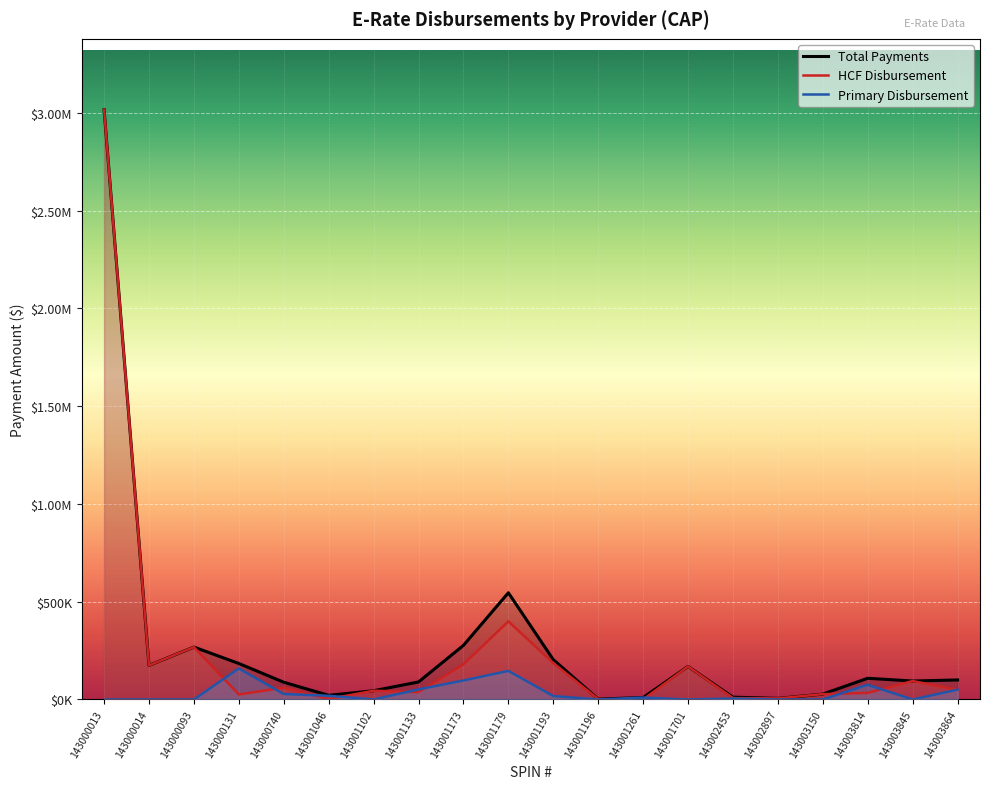

Reading right to left, extract all data points from this chart.

Total Payments: 143003864=99750.7	143003845=94355.9	143003814=108438.4	143003150=27431.1	143002897=5565.3	143002453=11803.4	143001701=169090.3	143001261=9699.1	143001196=1967.4	143001193=203792.1	143001179=545848.5	143001173=276590.8	143001133=89524.2	143001102=44742.0	143001046=21187.3	143000740=88031.6	143000131=184036.2	143000093=267964.4	143000014=174156.5	143000013=3016928.1
HCF Disbursement: 143003864=49366.6	143003845=94355.9	143003814=33465.9	143003150=27431.1	143002897=5565.3	143002453=7193.9	143001701=169090.3	143001261=0.0	143001196=1967.4	143001193=186321.5	143001179=399517.0	143001173=179564.2	143001133=37971.6	143001102=44742.0	143001046=2299.1	143000740=60256.9	143000131=25555.9	143000093=267964.4	143000014=174156.5	143000013=3016928.1
Primary Disbursement: 143003864=50384.1	143003845=0.0	143003814=74972.5	143003150=0.0	143002897=0.0	143002453=4609.6	143001701=0.0	143001261=9699.1	143001196=0.0	143001193=17470.7	143001179=146331.5	143001173=97026.6	143001133=51552.6	143001102=0.0	143001046=18888.2	143000740=27774.7	143000131=158480.2	143000093=0.0	143000014=0.0	143000013=0.0